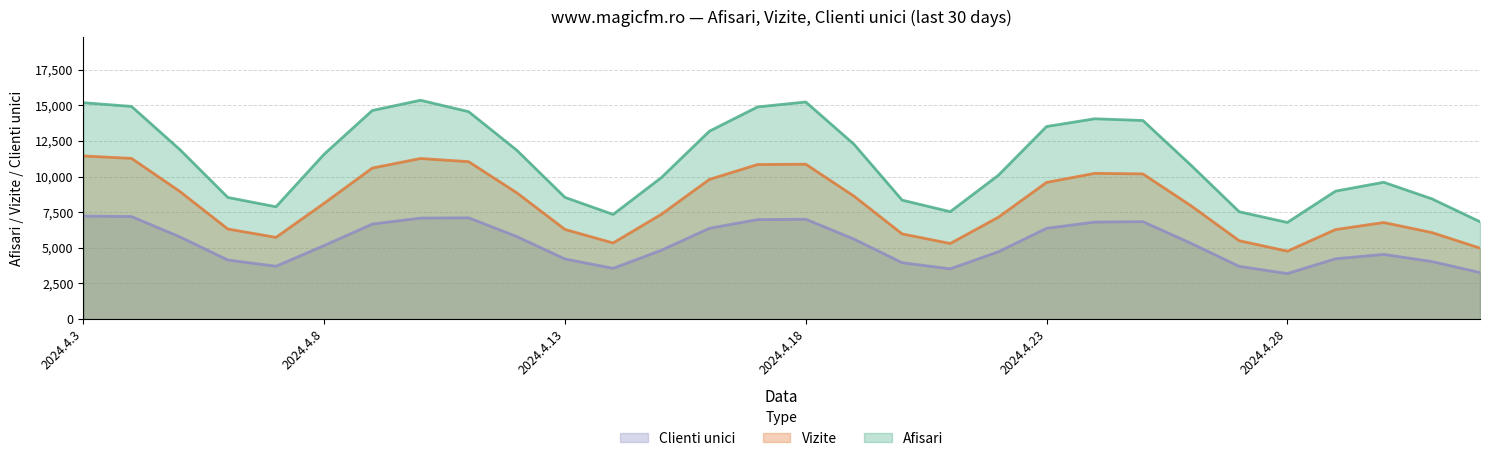

Does the chart display data point markers on the line(s)?

No